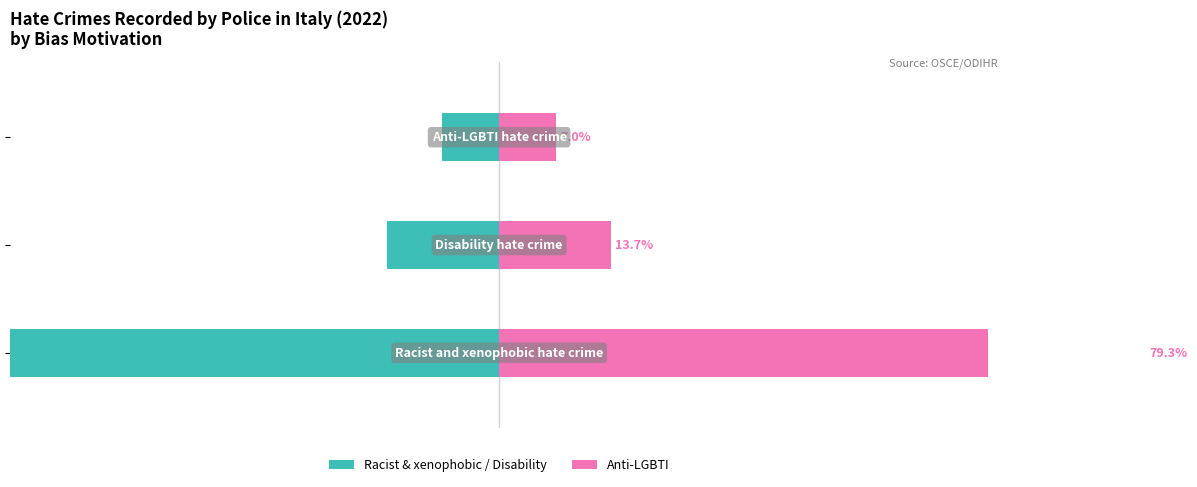

What is the sum of the Count (right) values at 1 and 2?

20.7